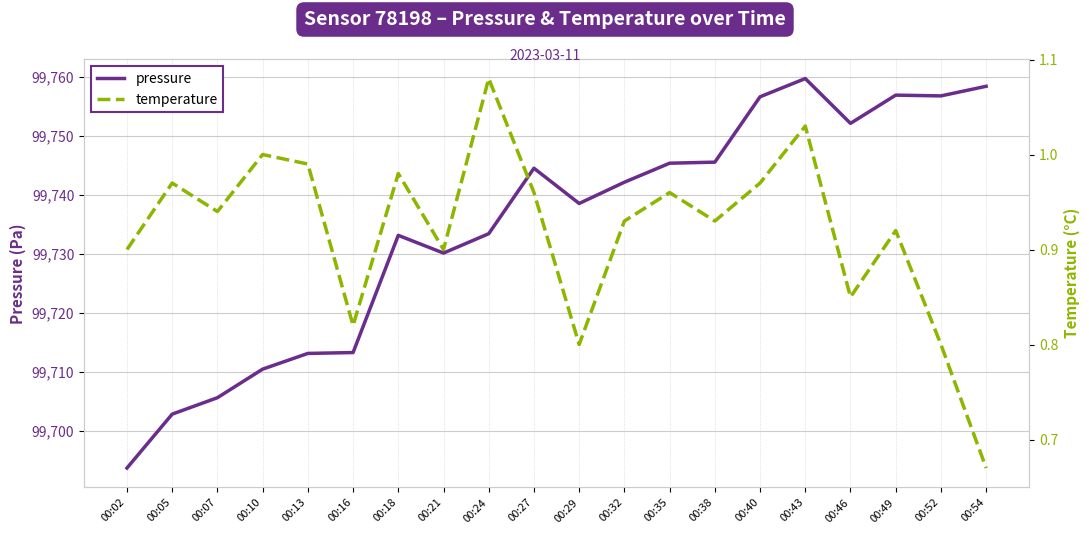

True or false: pressure and temperature cross at least once.

False